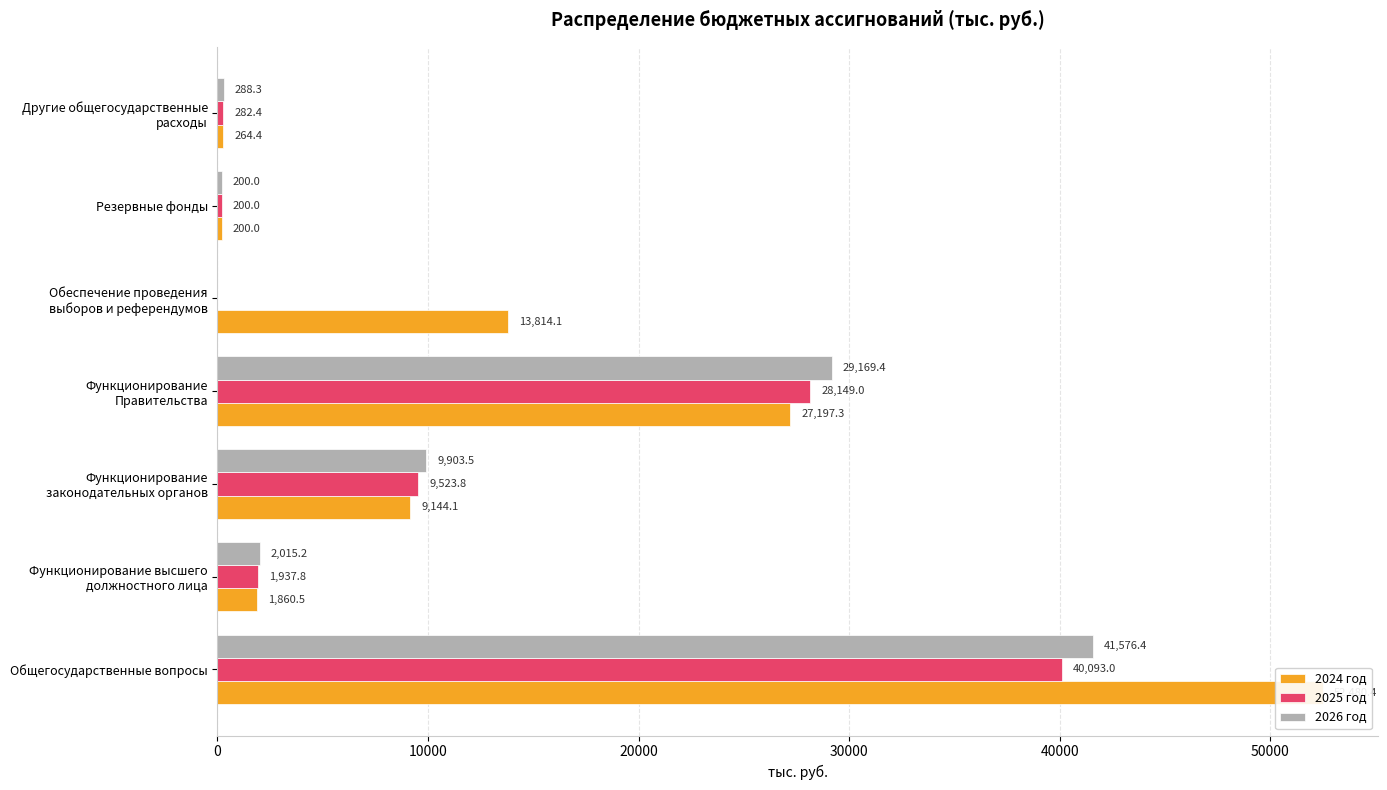

Is it true that 2026 год equals 41576.4 at 0?

True